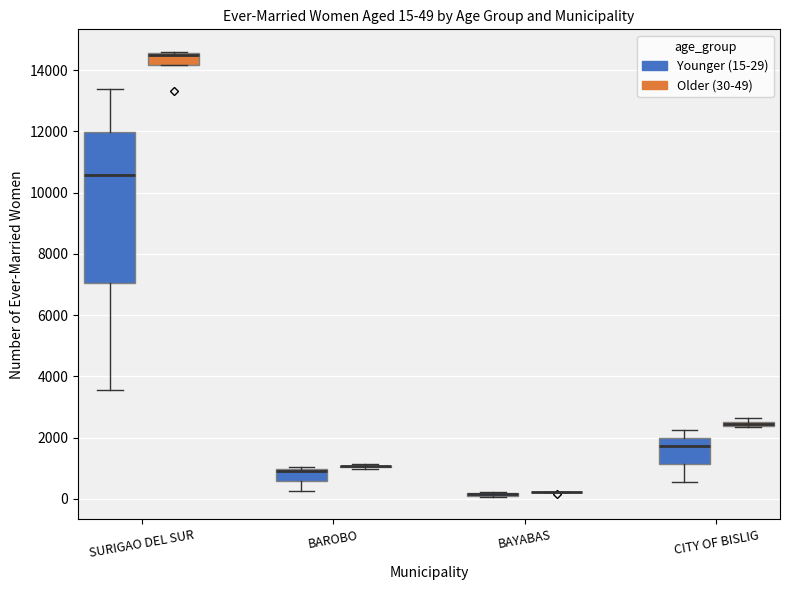

Comparing the boxes themselves (not the whiskers), which one is the tallest?

SURIGAO DEL SUR (Younger (15-29))